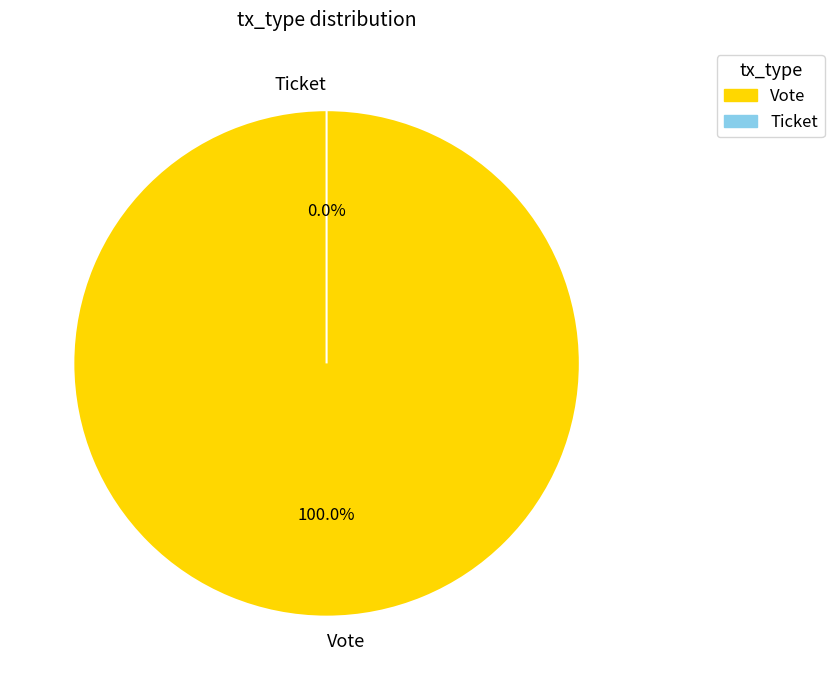

The Vote slice represents 100% of the pie. True or false?

True